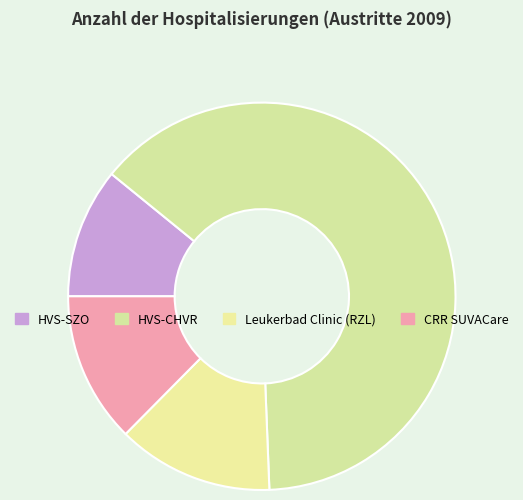

How many slices are in this pie chart?

4